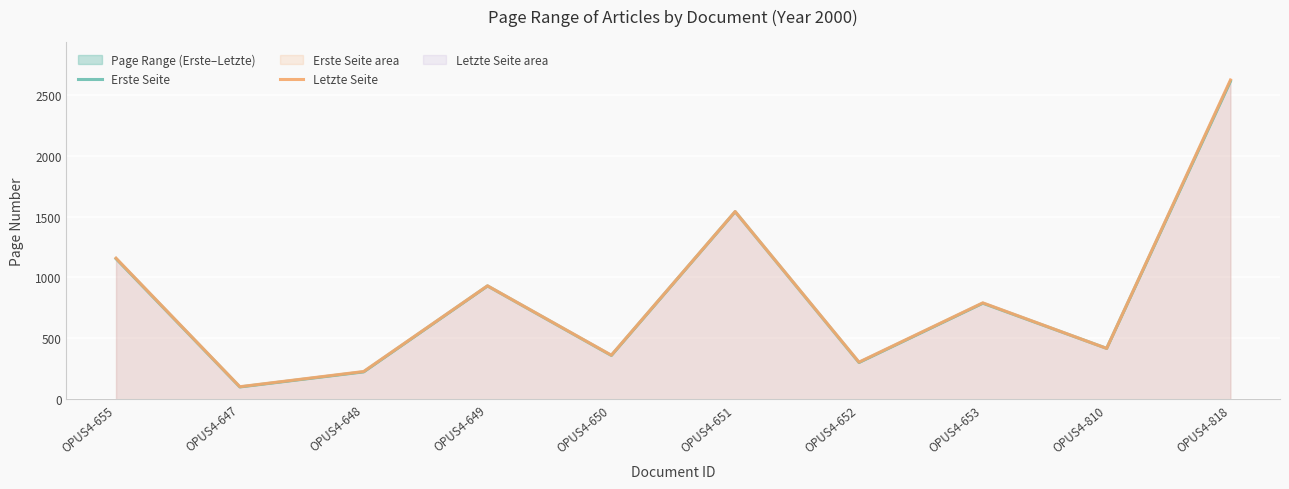

How many data points does each series have?

10